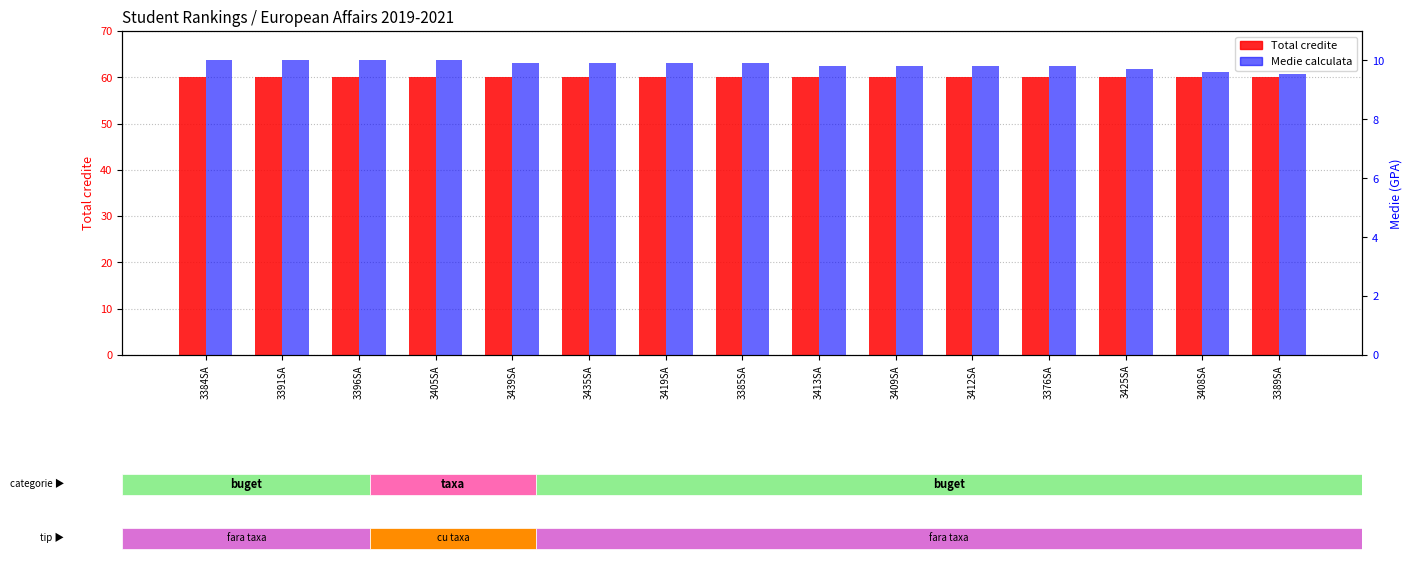

What are all the series names shown in the legend?

Total credite, Medie calculata